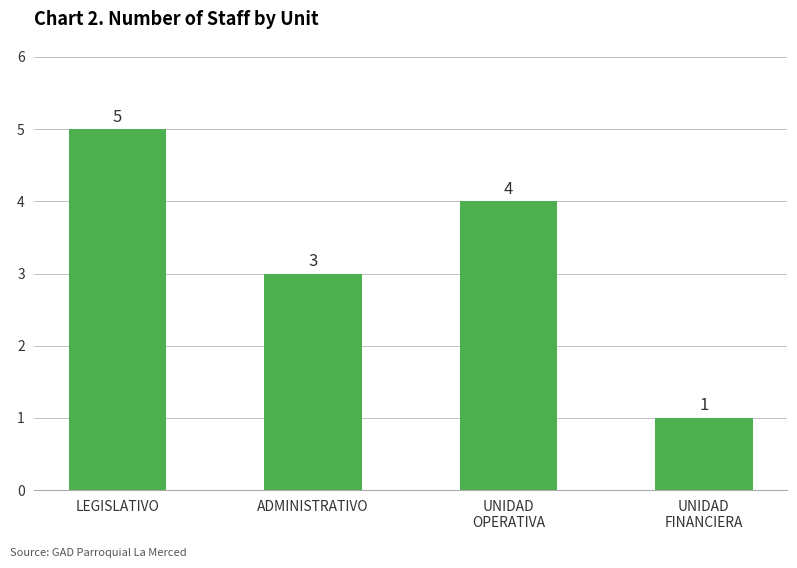

Reading left to right, transcribe all the data shown in this chart.

LEGISLATIVO=5	ADMINISTRATIVO=3	UNIDAD
OPERATIVA=4	UNIDAD
FINANCIERA=1